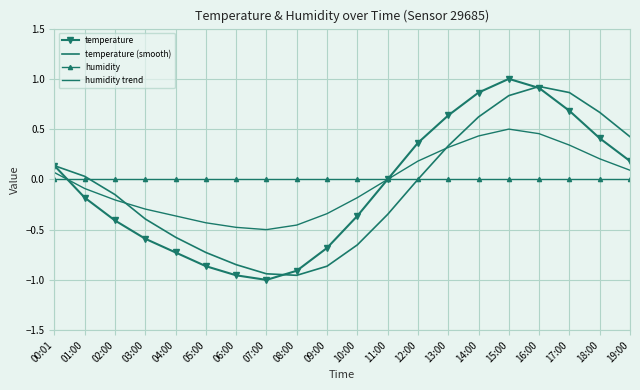

What is the difference between the highest and lowest values at 03:00?

0.6